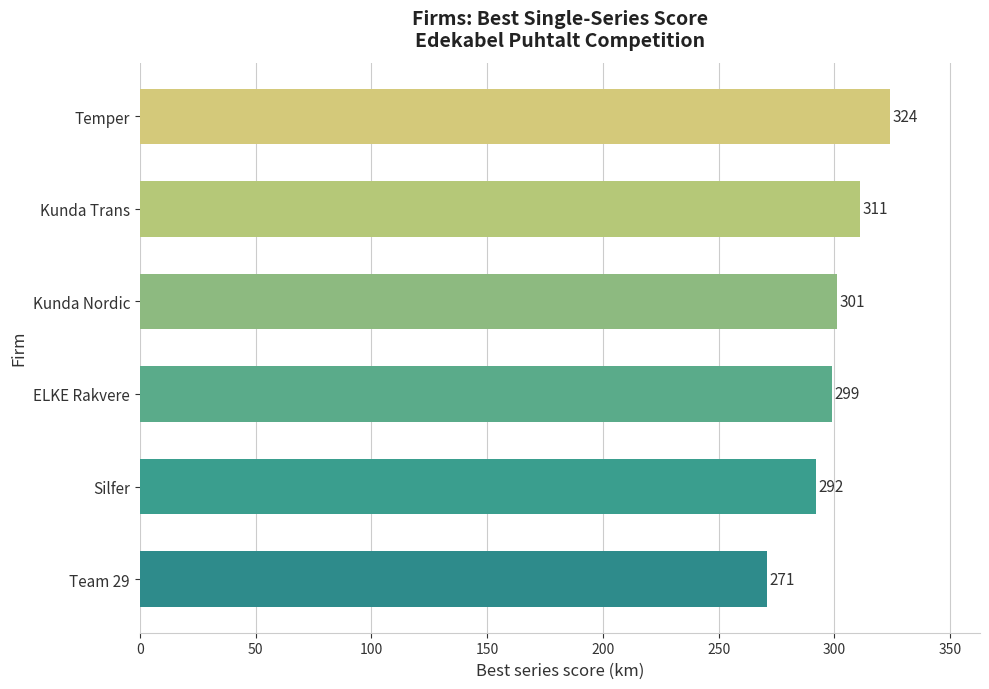

Is it true that the value at Kunda Nordic is 187?

False